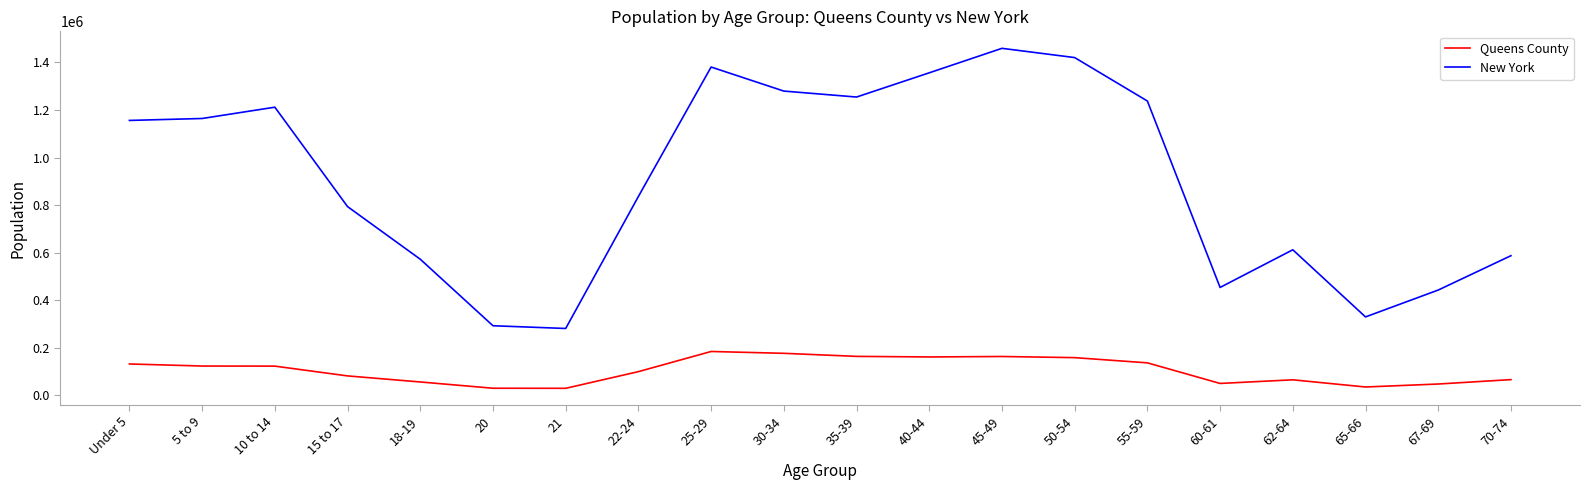

Which series has the widest spread of values?

New York